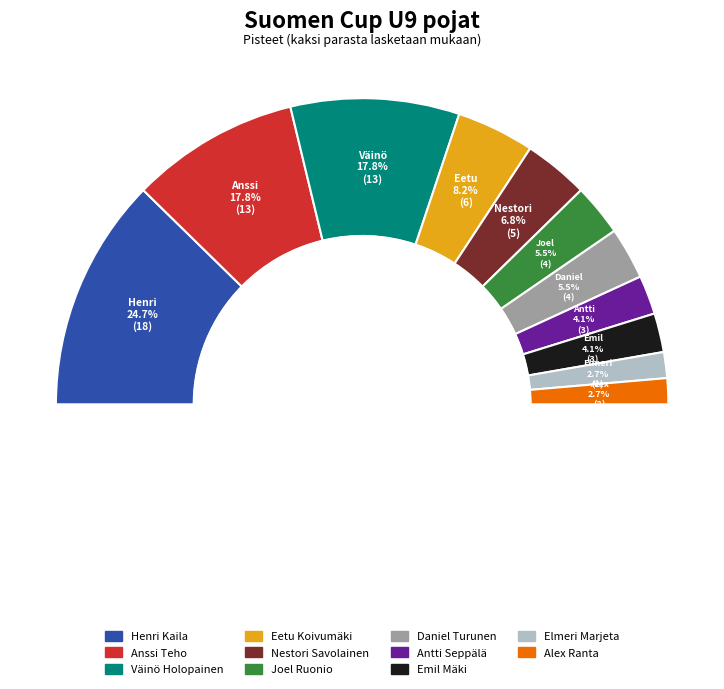

What portion of the pie excludes Anssi Teho?

82.2%